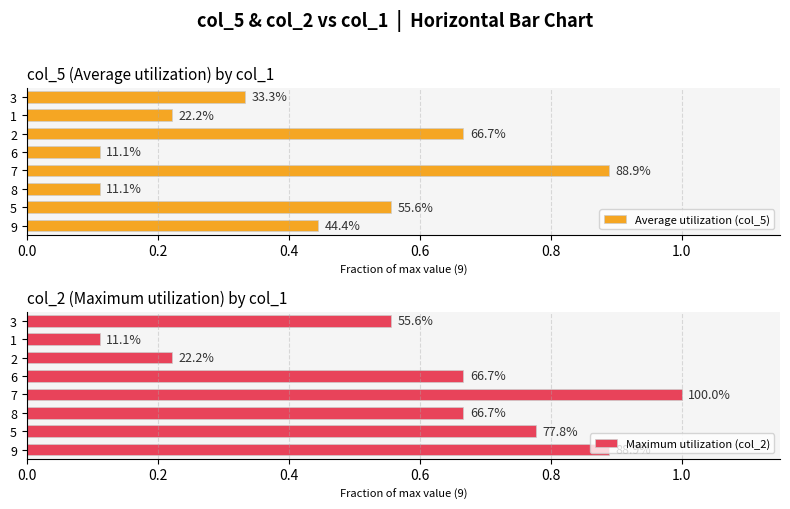

The Maximum utilization (col_2) series shows 0.8 at 3. True or false?

False